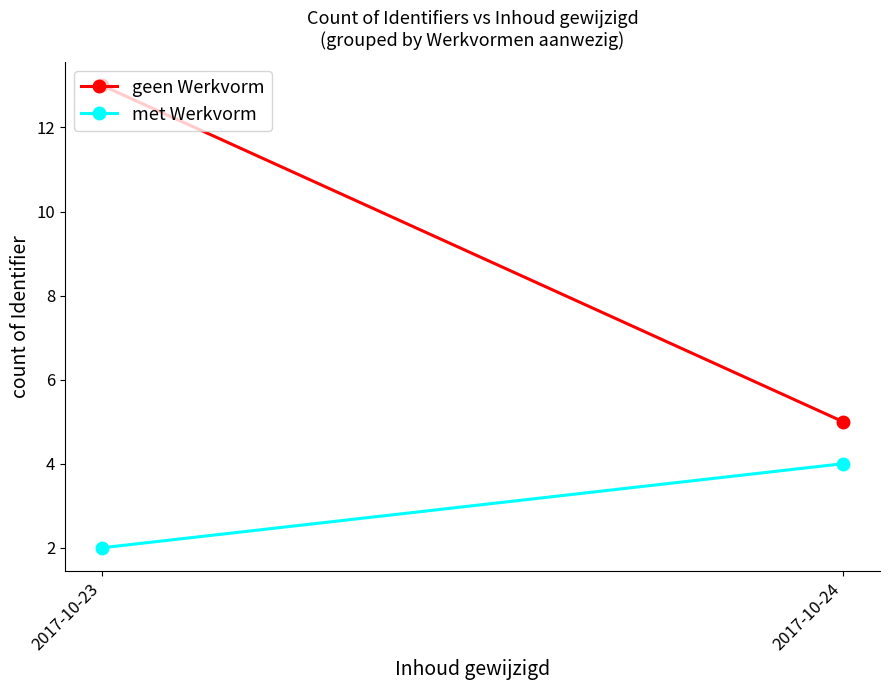

Is the value of geen Werkvorm at 2017-10-23 greater than the value of met Werkvorm at 2017-10-23?

Yes